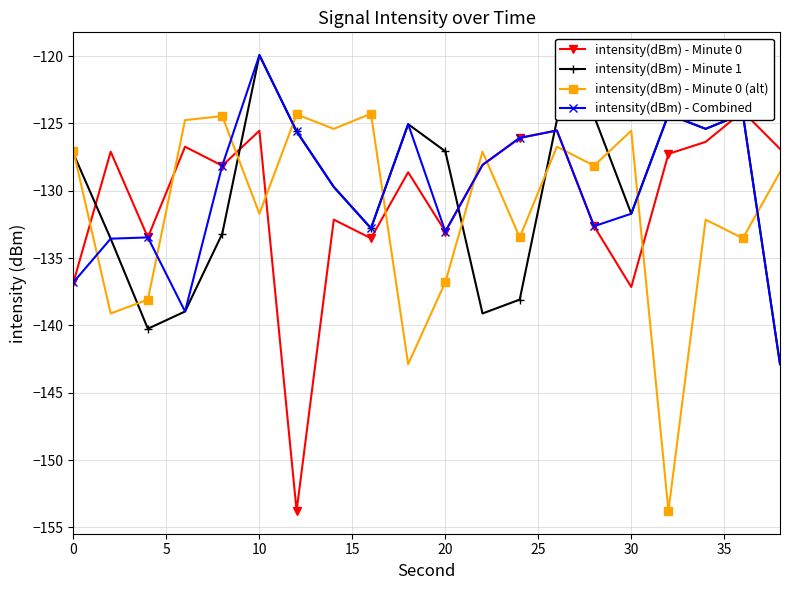

In intensity(dBm) - Minute 1, how many points are higher than both neighbors (excluding endpoints)?

5